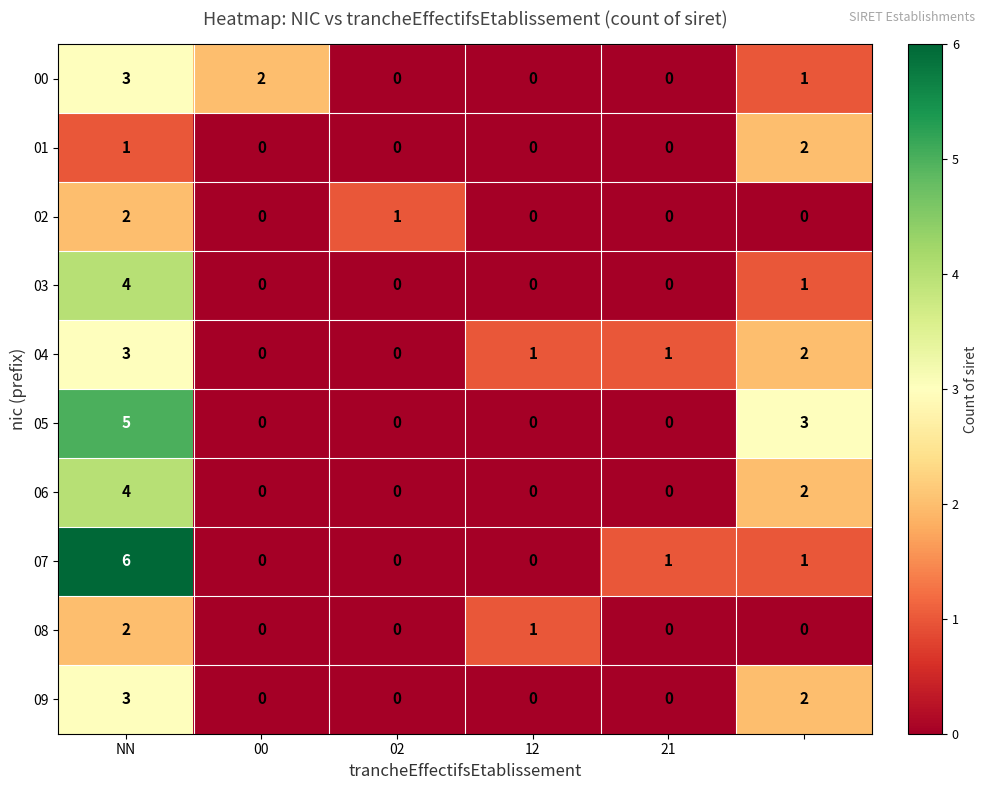

What is the greatest value displayed?

6